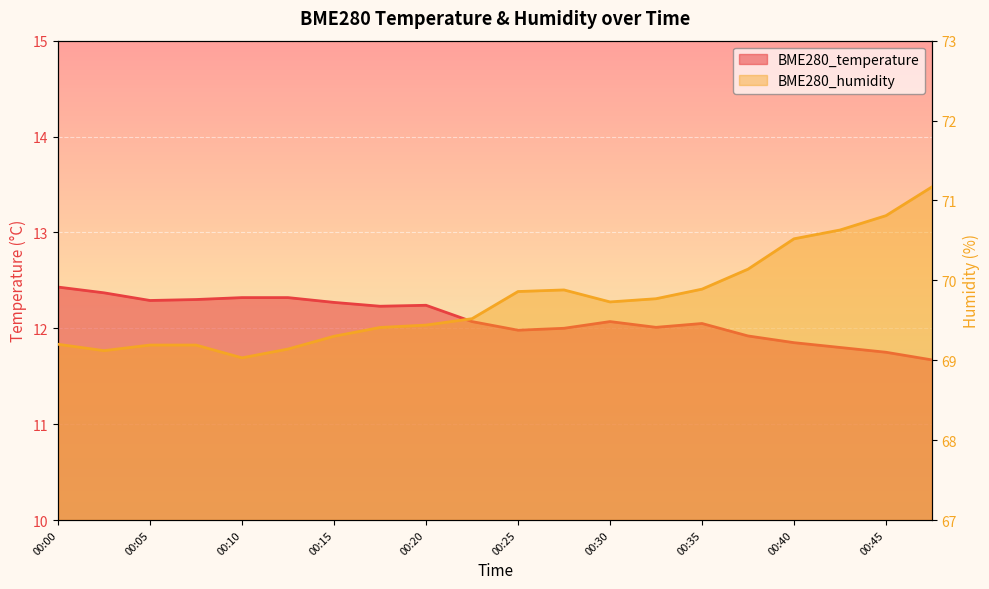

What is the maximum value for BME280_humidity?

71.2